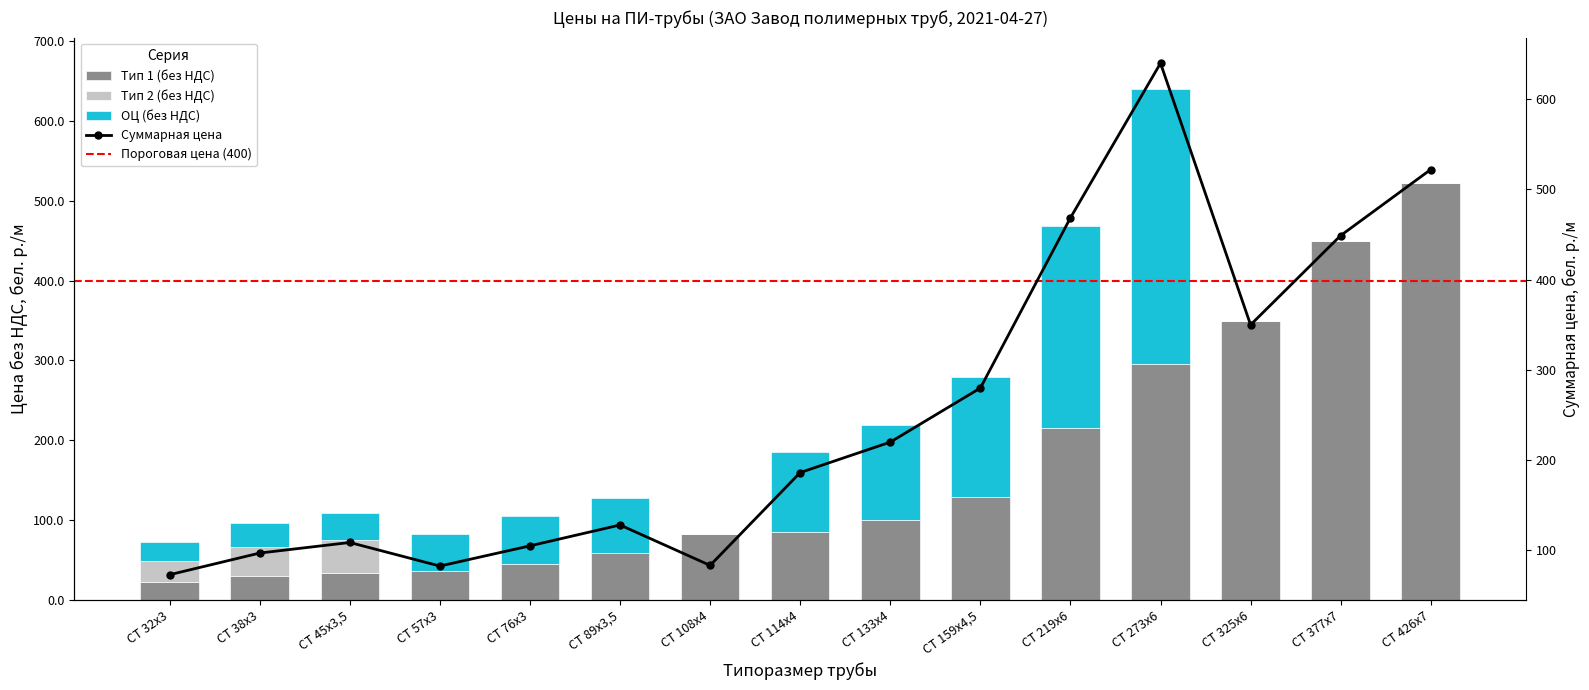

List the series in order of their overall mean, lowest first.

Тип 2 (без НДС), ОЦ (без НДС), Тип 1 (без НДС), Суммарная цена